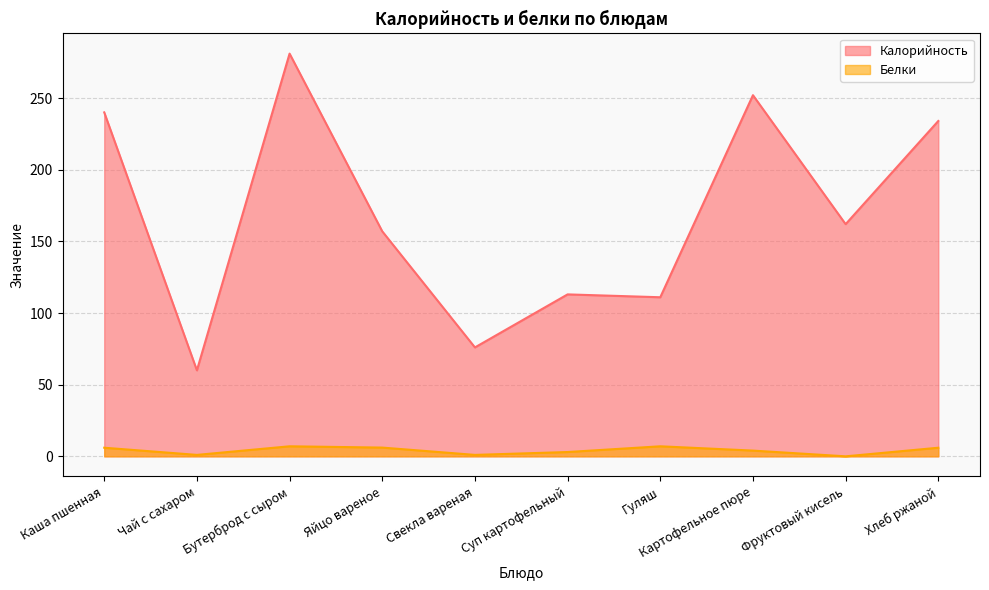

What is the difference between the highest and lowest values at Хлеб ржаной?

228.0